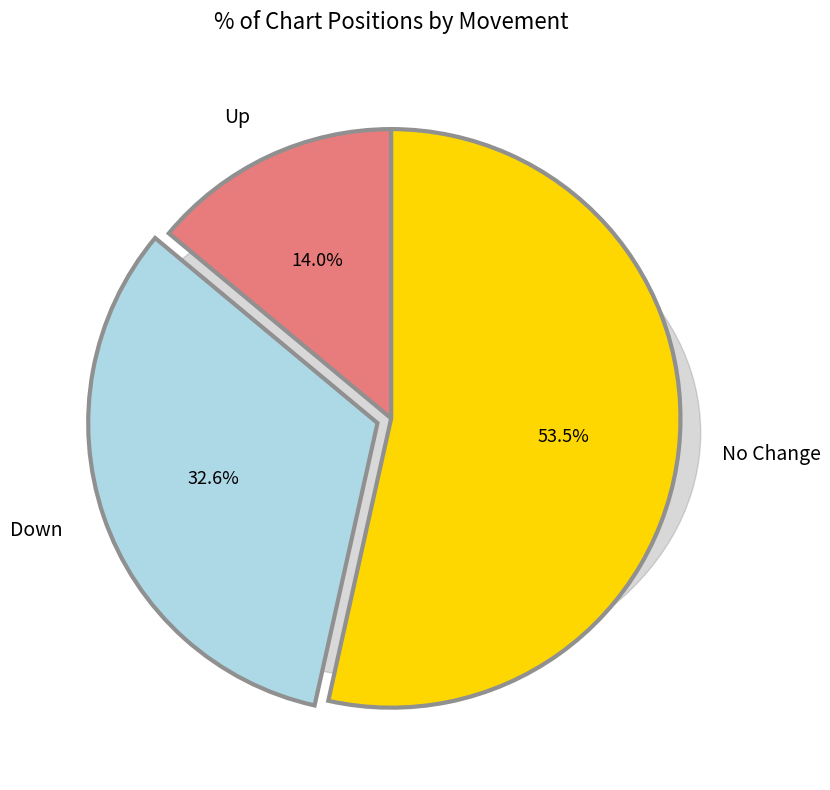

Count the number of slices in the pie.

3